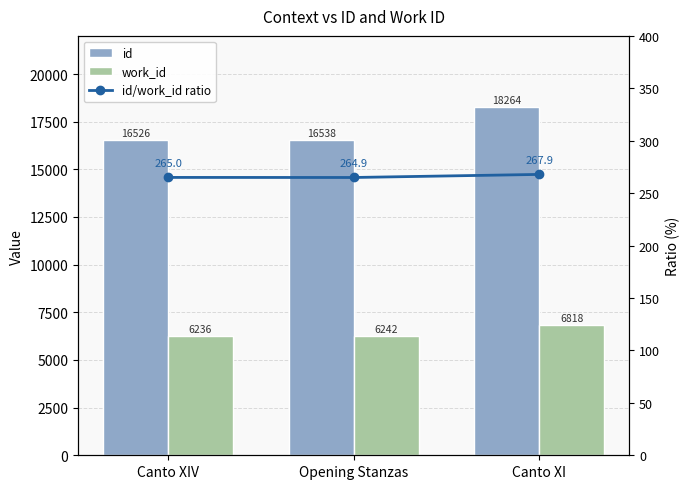

Does the chart contain any negative values?

No